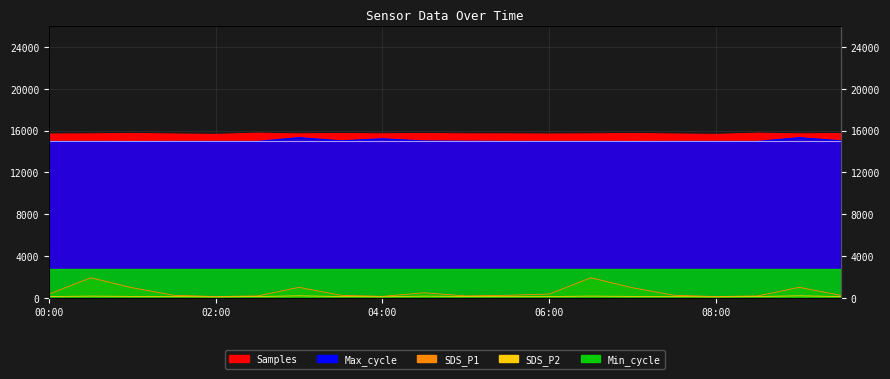

The SDS_P2 series shows 120.0 at 01:30. True or false?

True